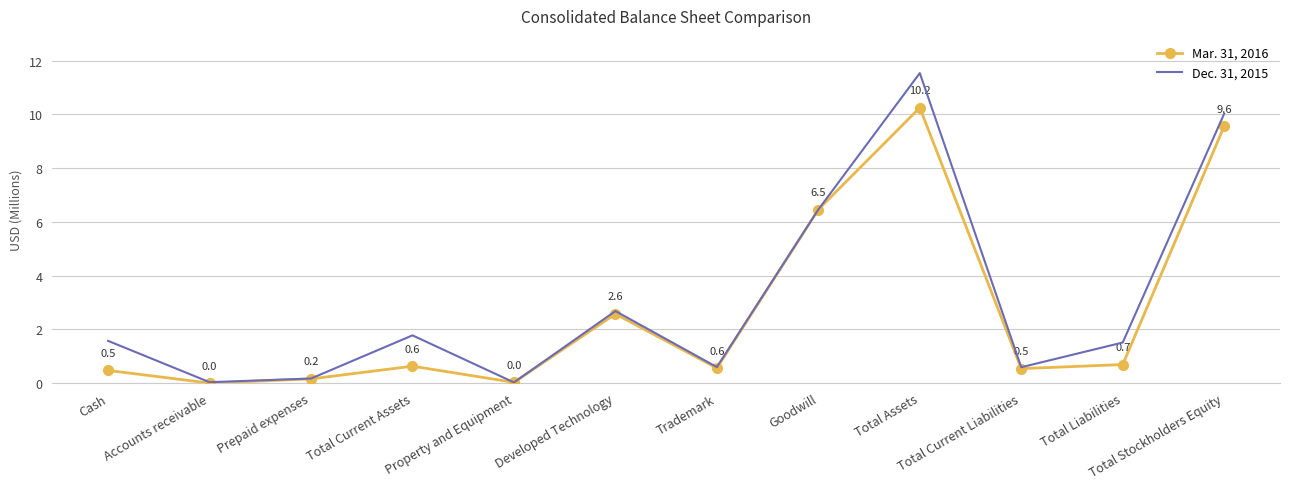

What is the total value across all series at Cash?

2.0